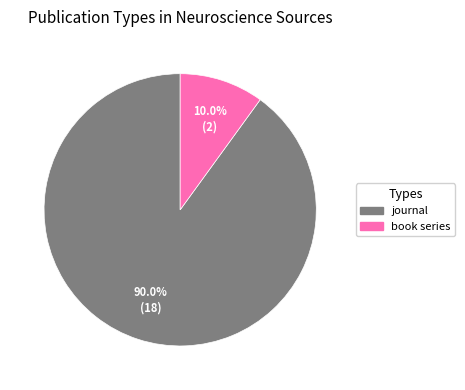

Do journal and book series together represent more than half of the pie?

Yes